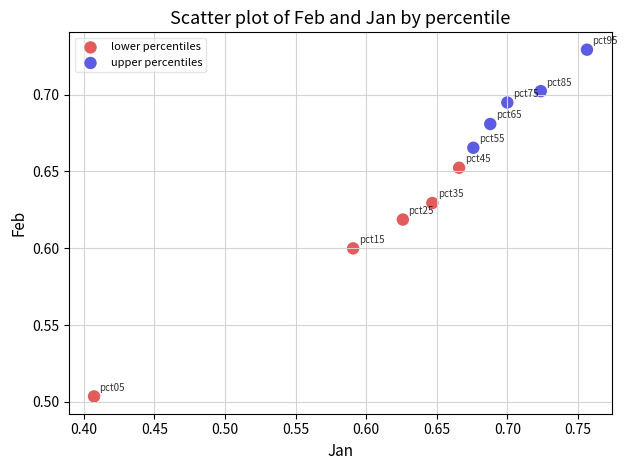

Which series has the widest spread of Y values?

lower percentiles